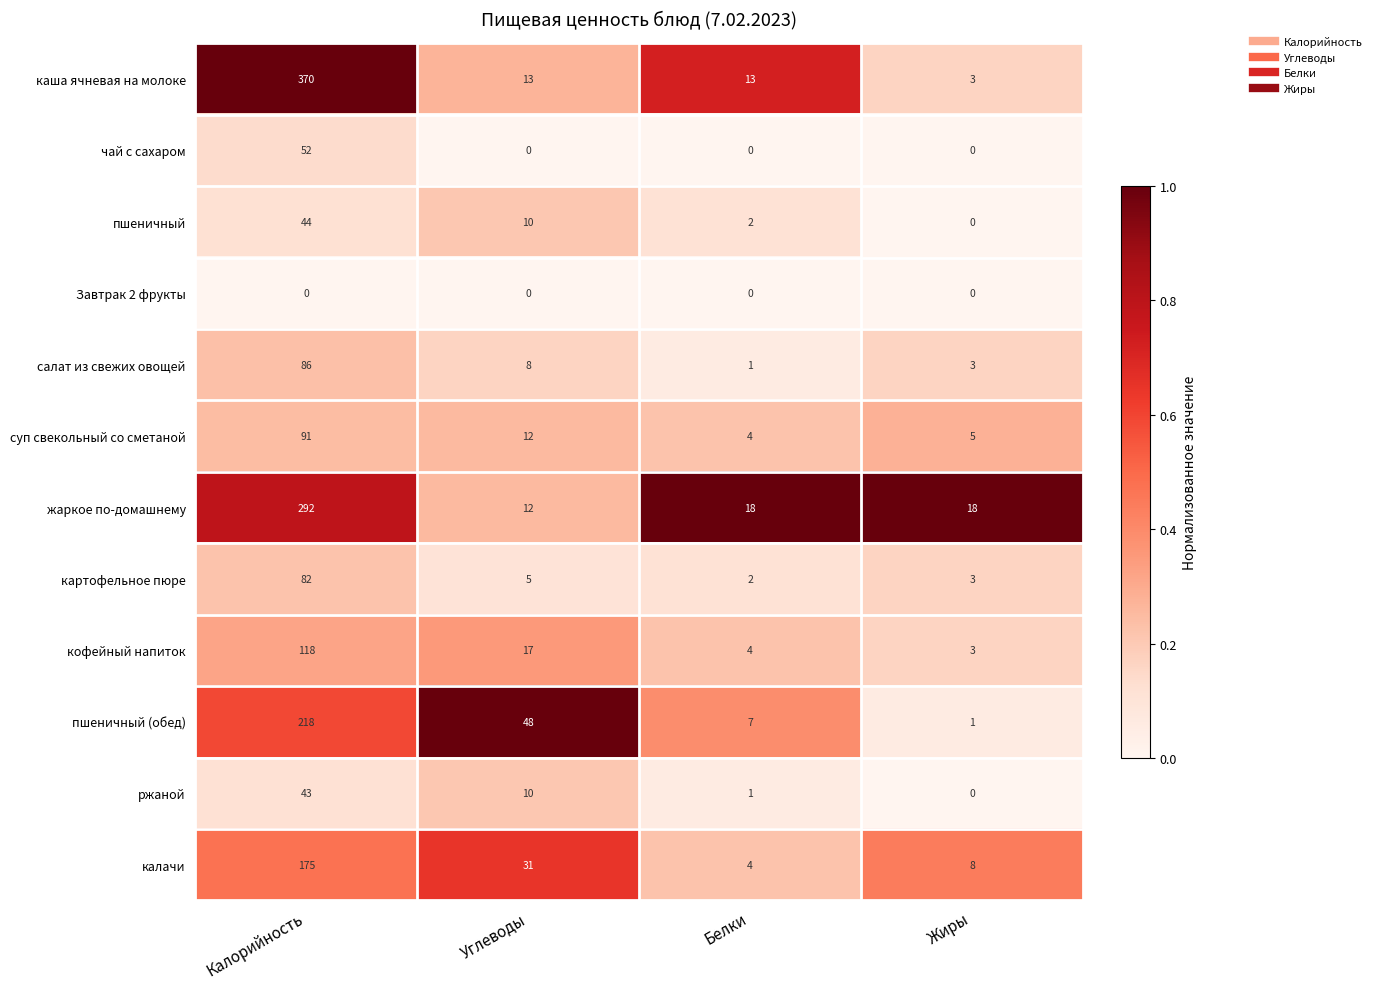

At which label does салат из свежих овощей first exceed 8?

Калорийность